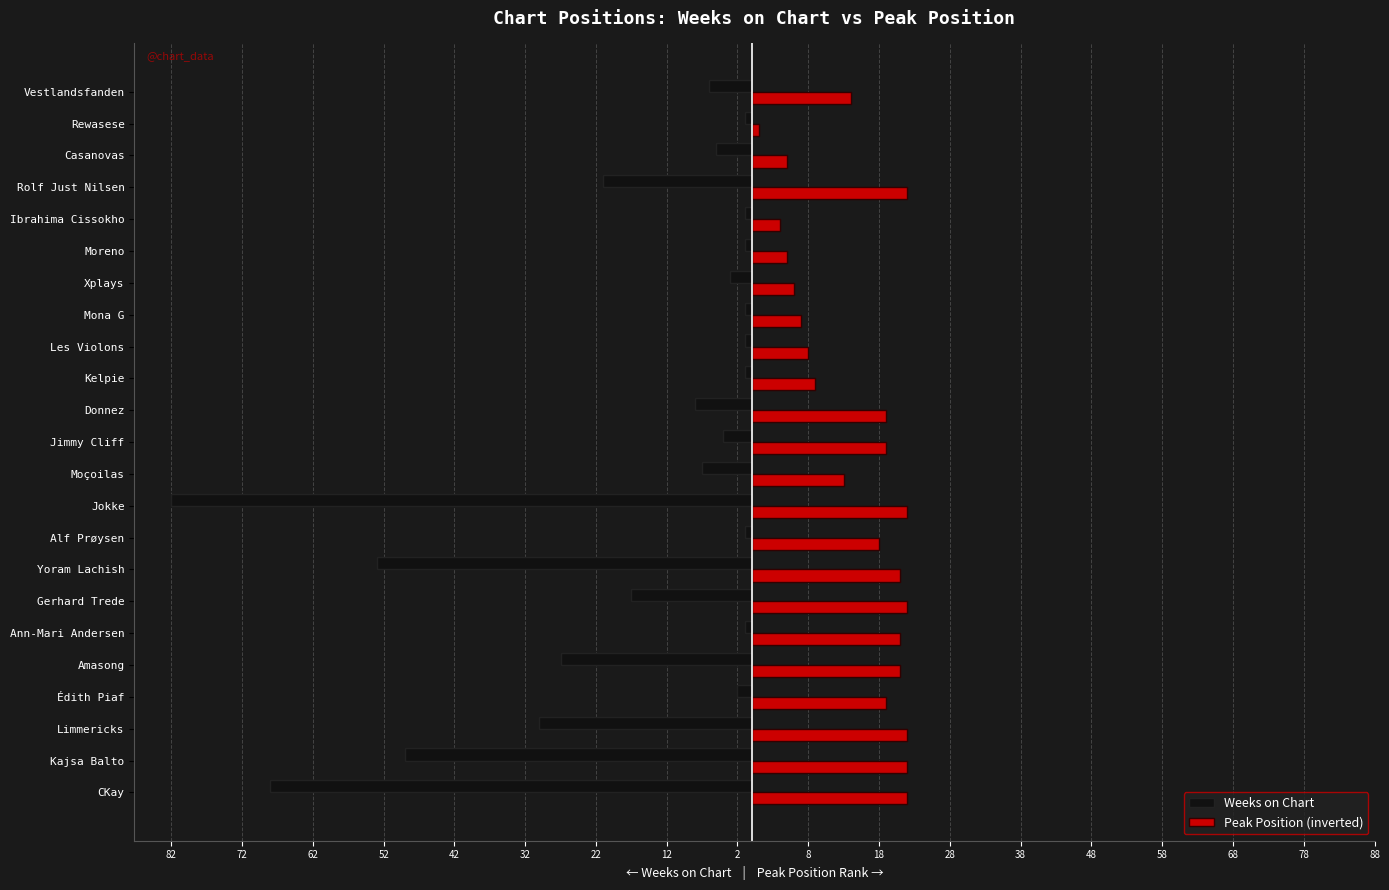

What are all the series names shown in the legend?

Weeks on Chart, Peak Position (inverted)